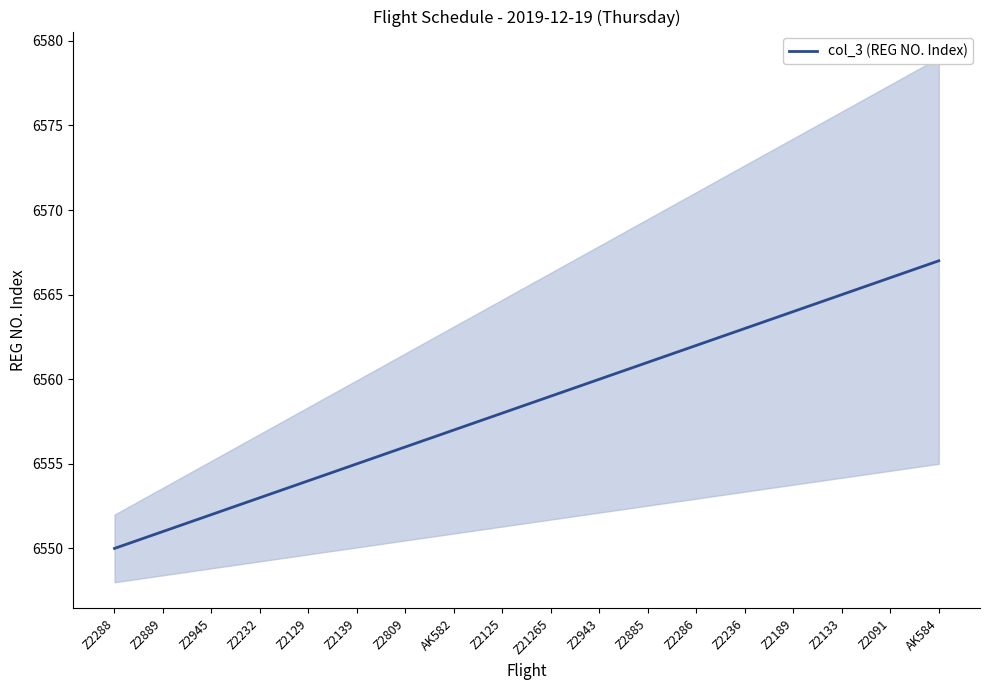

The chart shows a value of 6557 at AK582. True or false?

True